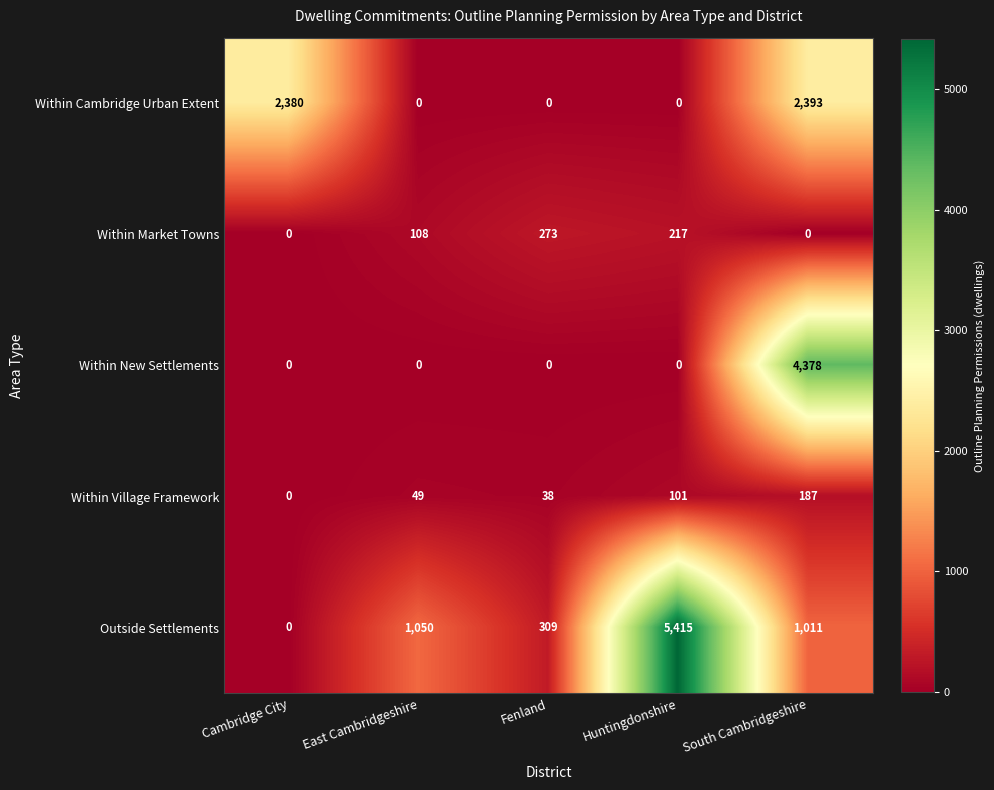

Reading left to right, extract all data points from this chart.

Within Cambridge Urban Extent: Cambridge City=2380	East Cambridgeshire=0	Fenland=0	Huntingdonshire=0	South Cambridgeshire=2393
Within Market Towns: Cambridge City=0	East Cambridgeshire=108	Fenland=273	Huntingdonshire=217	South Cambridgeshire=0
Within New Settlements: Cambridge City=0	East Cambridgeshire=0	Fenland=0	Huntingdonshire=0	South Cambridgeshire=4378
Within Village Framework: Cambridge City=0	East Cambridgeshire=49	Fenland=38	Huntingdonshire=101	South Cambridgeshire=187
Outside Settlements: Cambridge City=0	East Cambridgeshire=1050	Fenland=309	Huntingdonshire=5415	South Cambridgeshire=1011